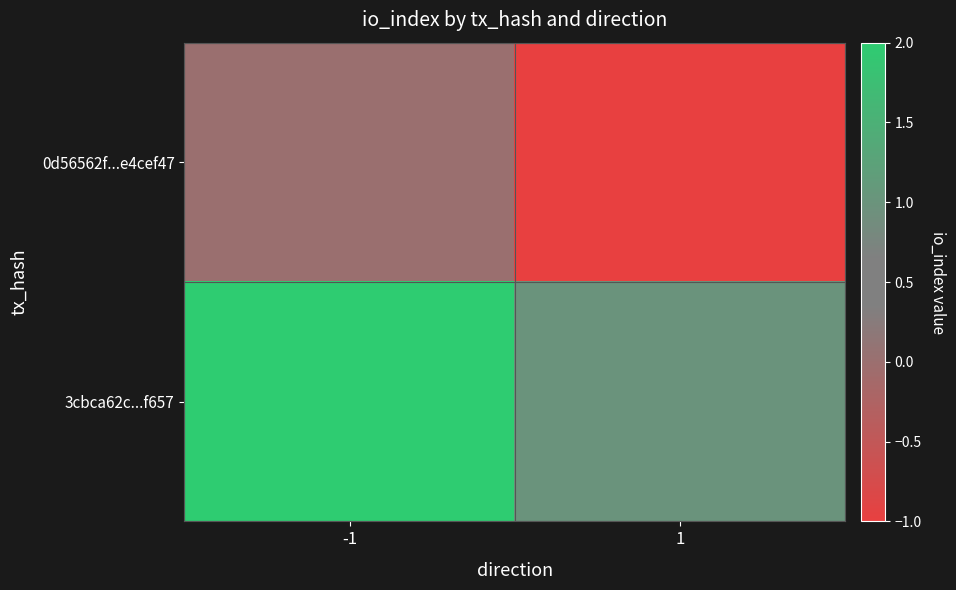

Rank the series by their average value, from lowest to highest.

0d56562f...e4cef47, 3cbca62c...f657